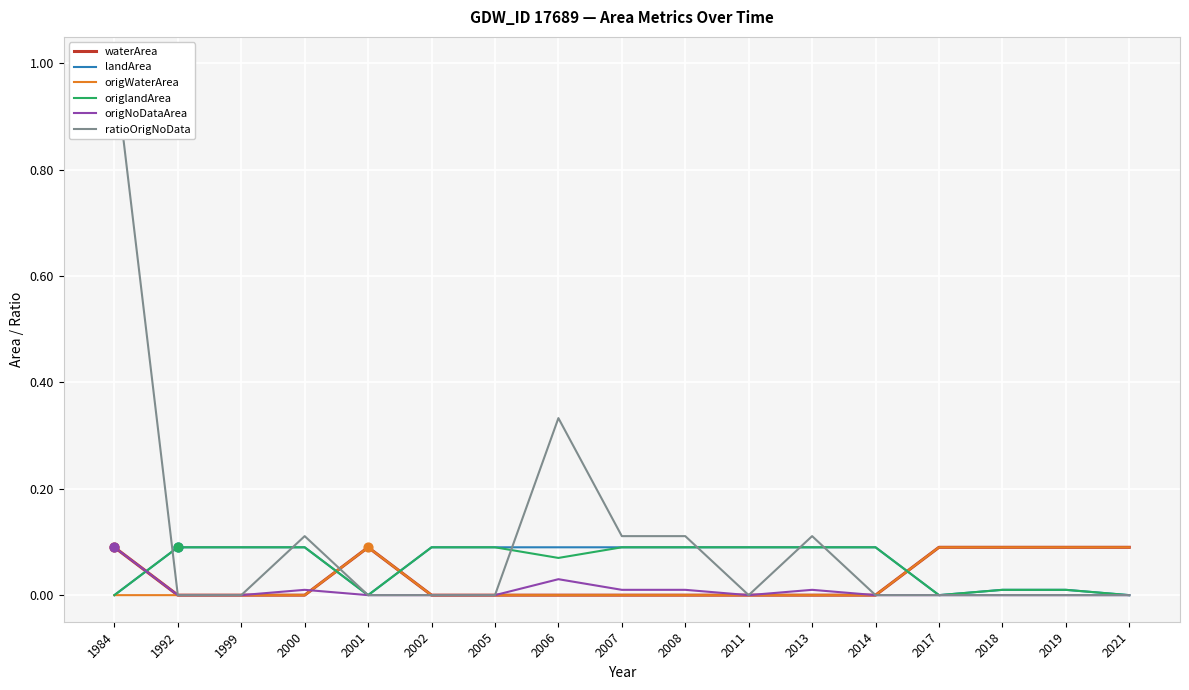

Is the value of origWaterArea at 2021 greater than the value of waterArea at 2002?

Yes